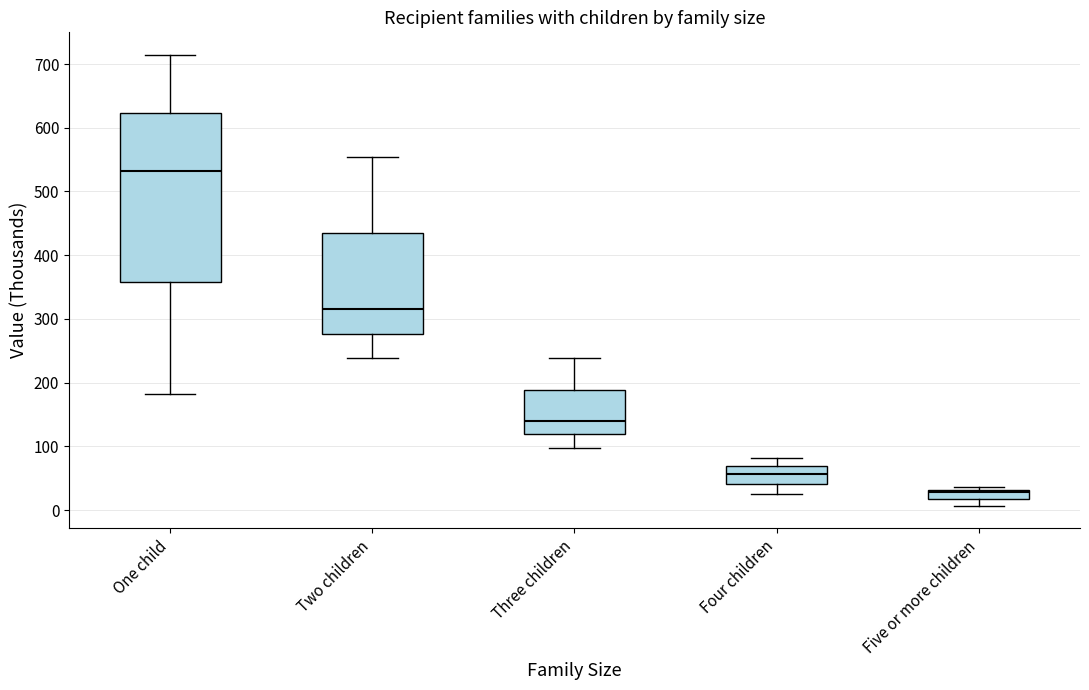

Comparing the boxes themselves (not the whiskers), which one is the tallest?

One child